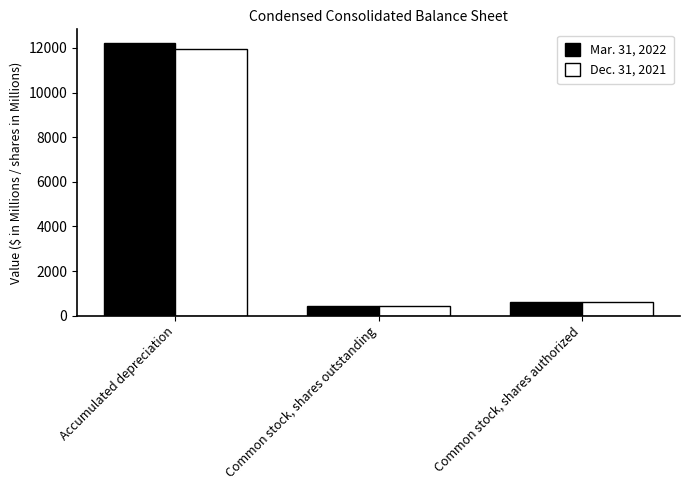

Reading left to right, transcribe all the data shown in this chart.

Mar. 31, 2022: 12220	433	600
Dec. 31, 2021: 11937	432	600